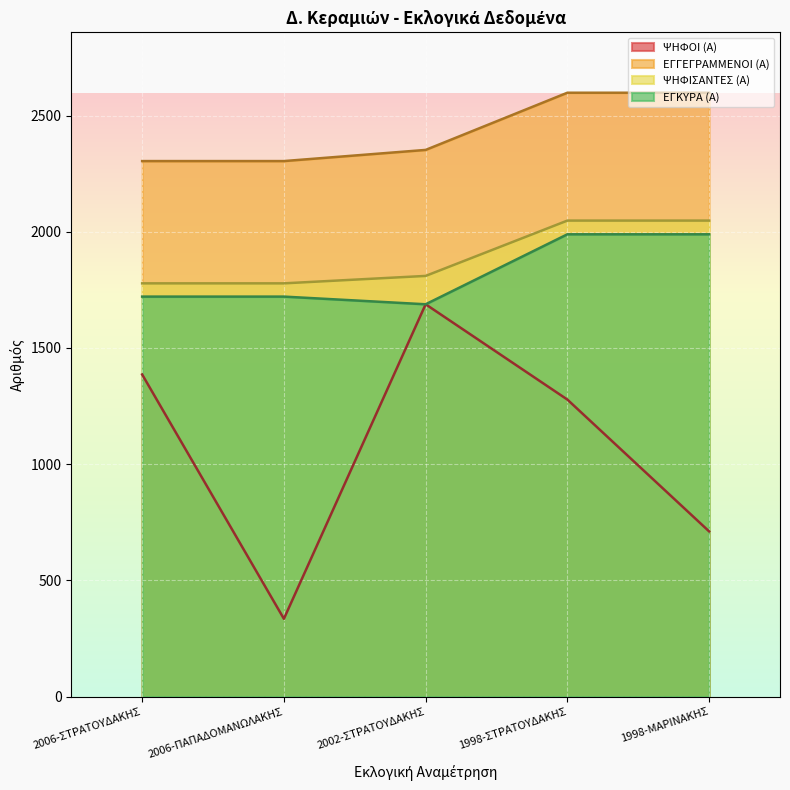

List the series in order of their peak value, highest first.

ΕΓΓΕΓΡΑΜΜΕΝΟΙ (Α), ΨΗΦΙΣΑΝΤΕΣ (Α), ΕΓΚΥΡΑ (Α), ΨΗΦΟΙ (Α)